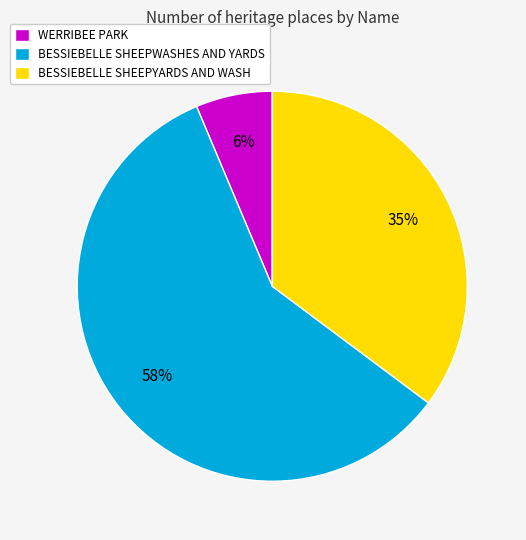

Do BESSIEBELLE SHEEPYARDS AND WASH and BESSIEBELLE SHEEPWASHES AND YARDS together represent more than half of the pie?

Yes